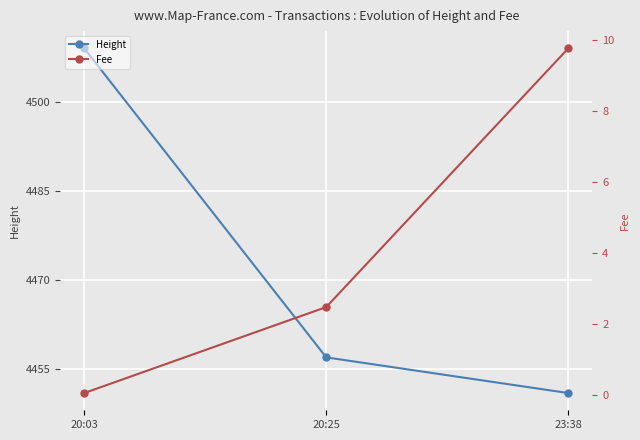

At 23:38, list the series in order from smallest to largest.

Fee, Height